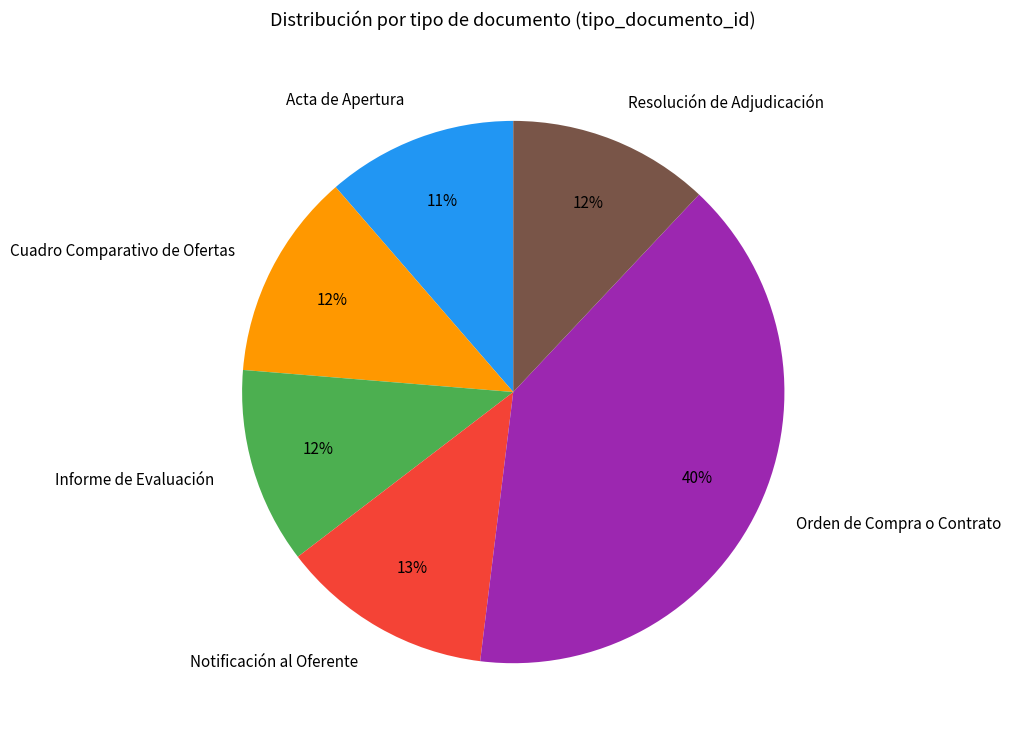

Which has a higher value, Notificación al Oferente or Acta de Apertura?

Notificación al Oferente